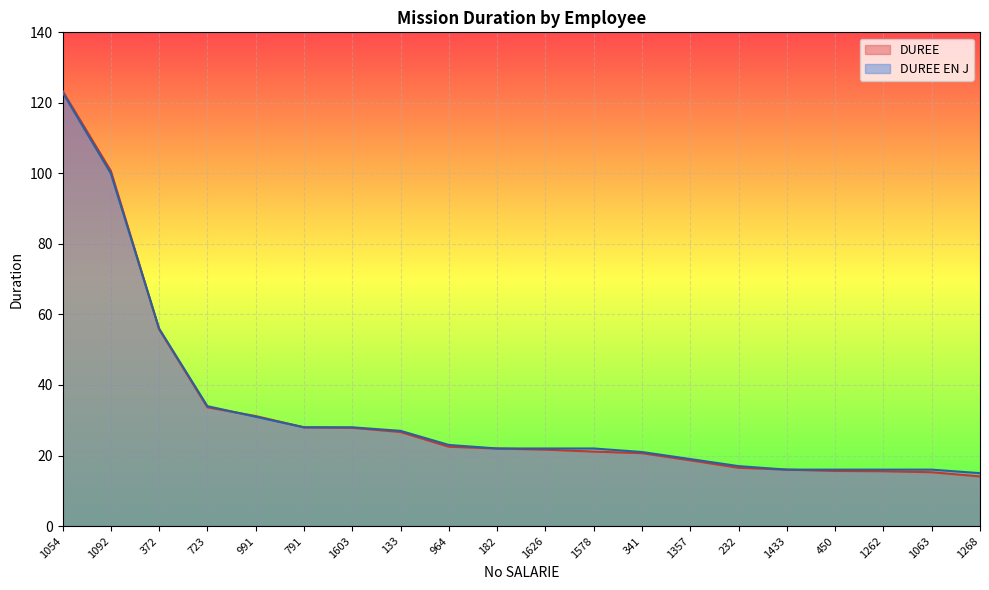

What is the label of the 2nd point from the left?

1092